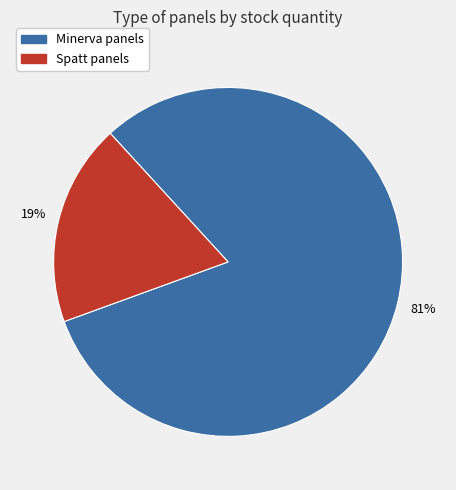

To the nearest percent, what is the average slice percentage?

50%